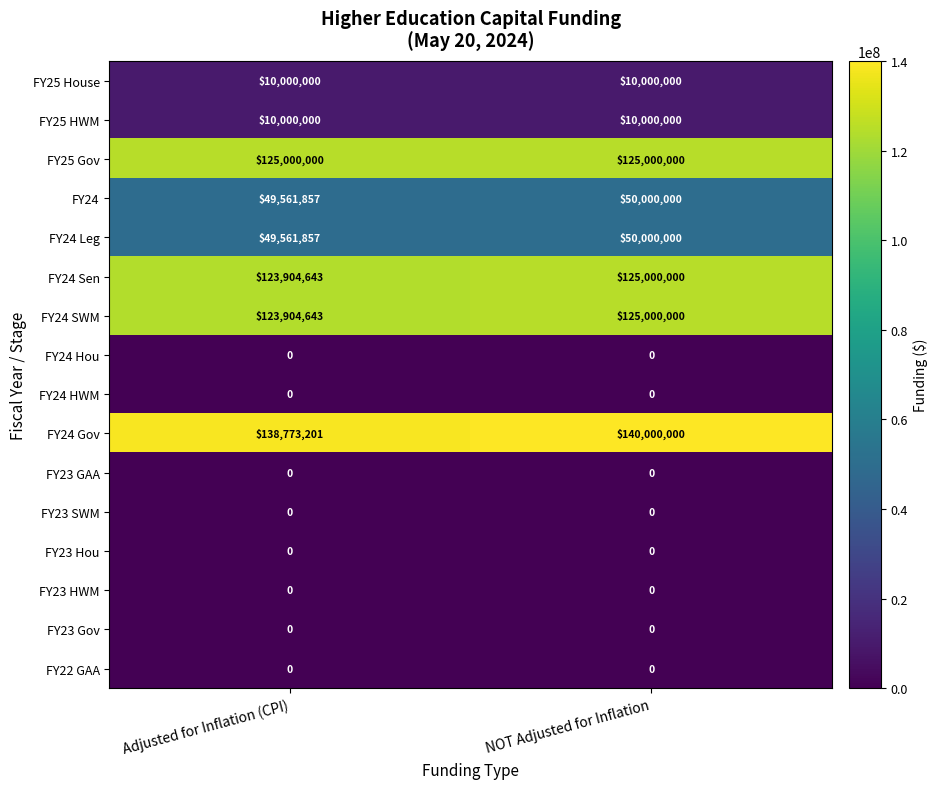

List the labels in order of FY24 Gov value, smallest first.

Adjusted for Inflation (CPI), NOT Adjusted for Inflation